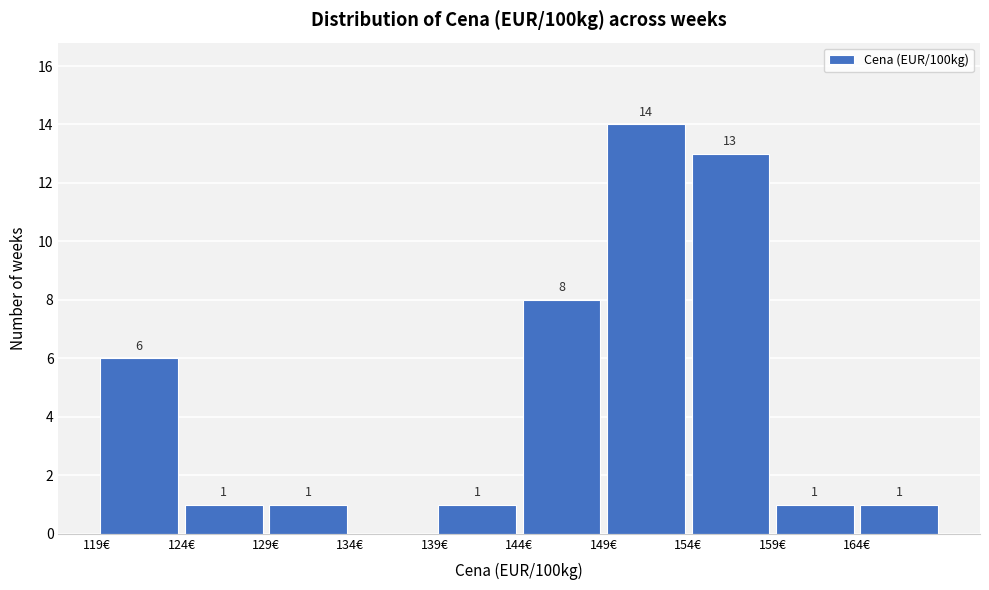

Over which range of the x-axis is the bar tallest?

149 to 154